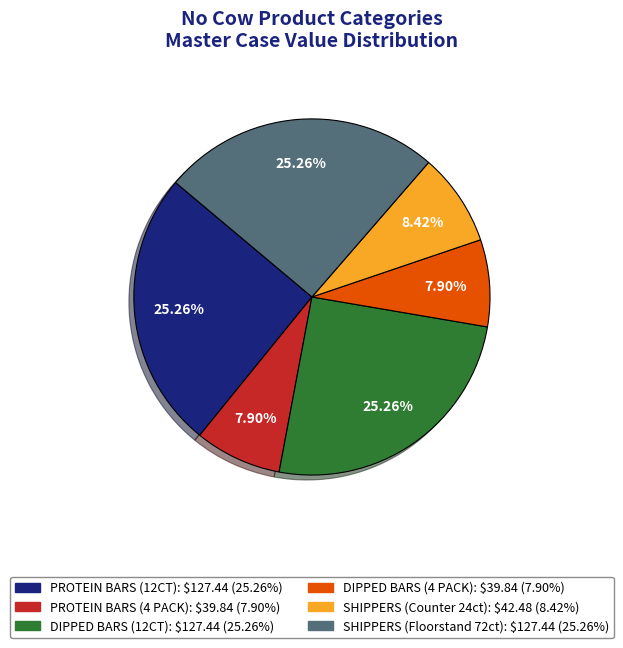

Combined, what portion of the pie is DIPPED BARS (12CT) and DIPPED BARS (4 PACK)?

33.2%